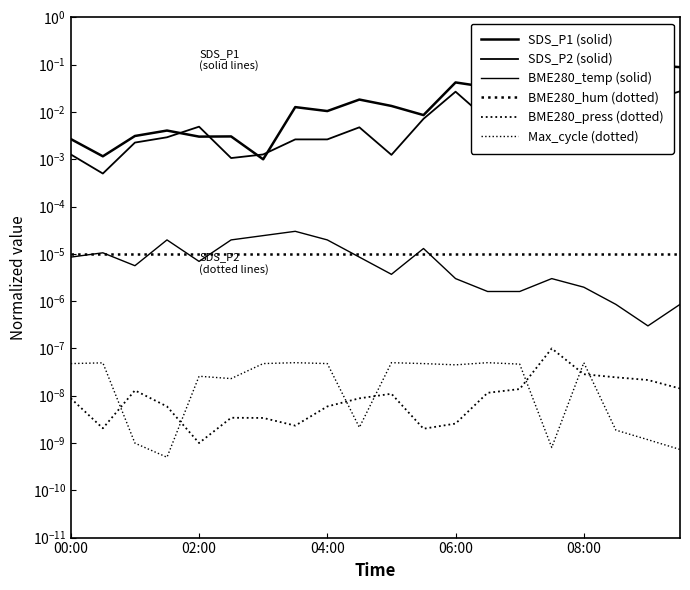

True or false: BME280_press (dotted) has more than 0 interior local peaks.

True